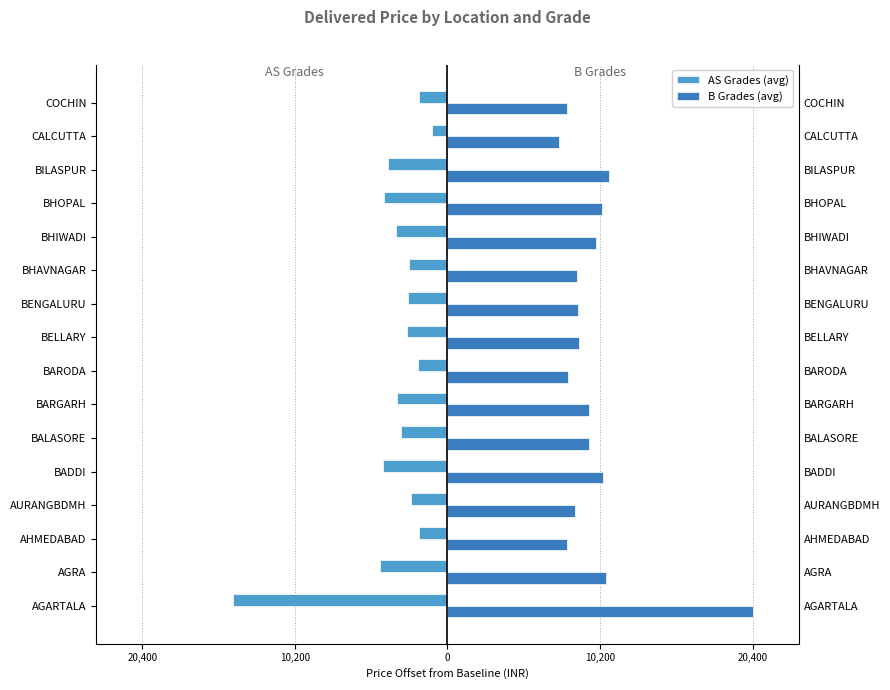

What is the sum of the AS Grades (avg) values at COCHIN and BHAVNAGAR?

-4527.3